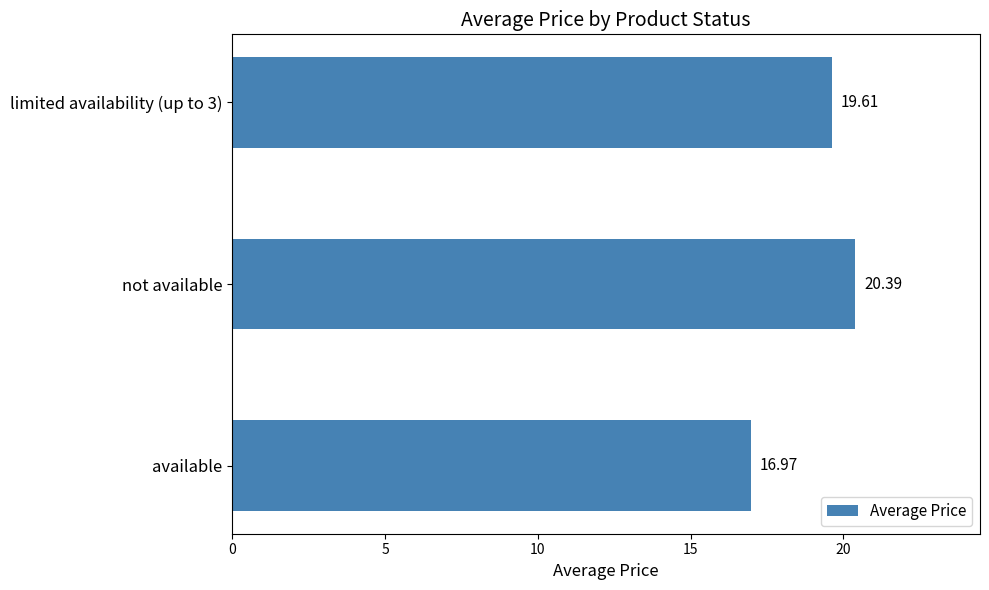

At which label is the value closest to 18?

available